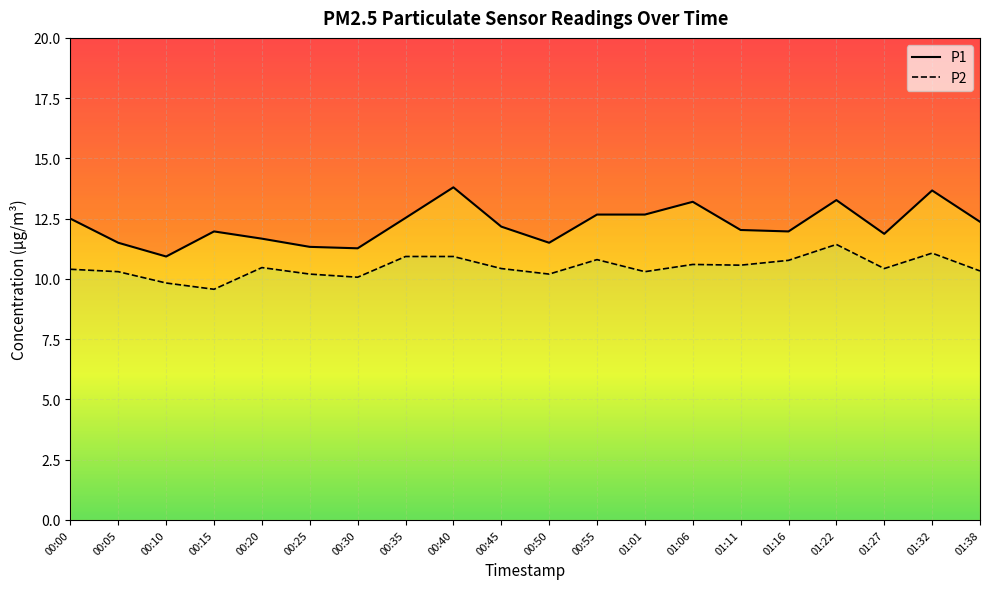

List the series in order of their overall mean, highest first.

P1, P2